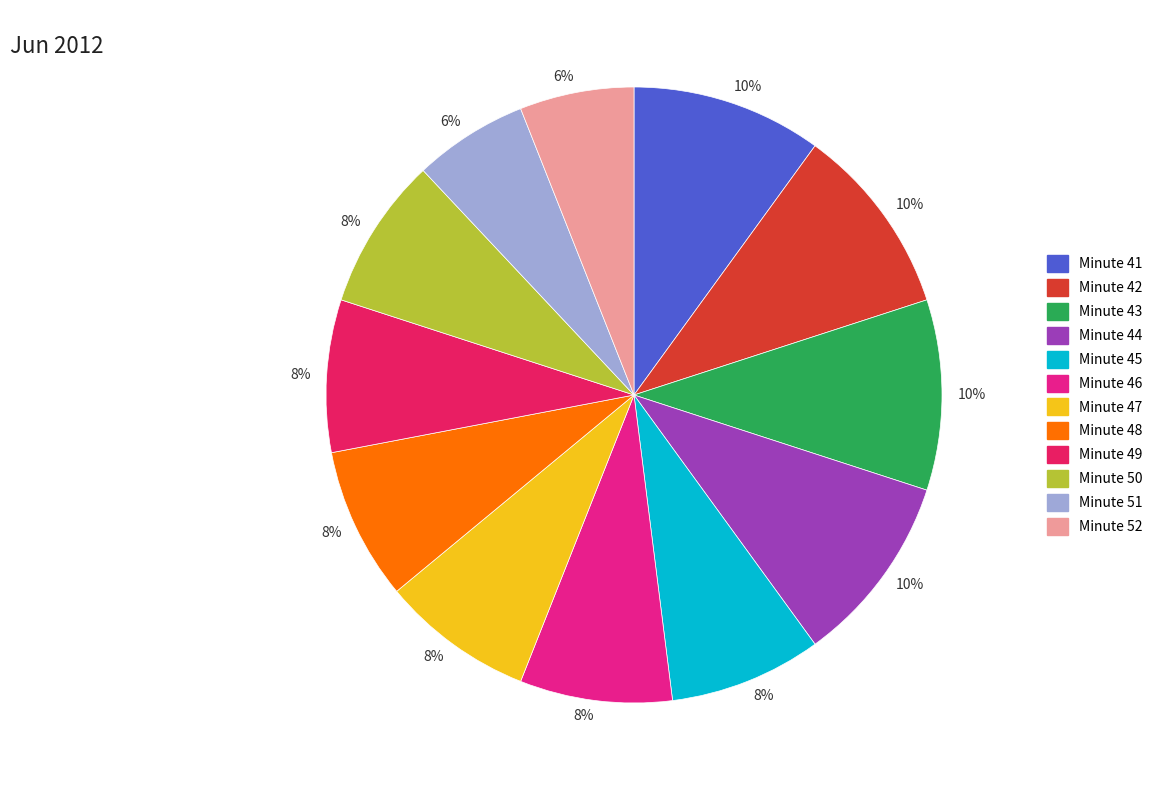

Is there any slice that represents more than half of the pie?

No